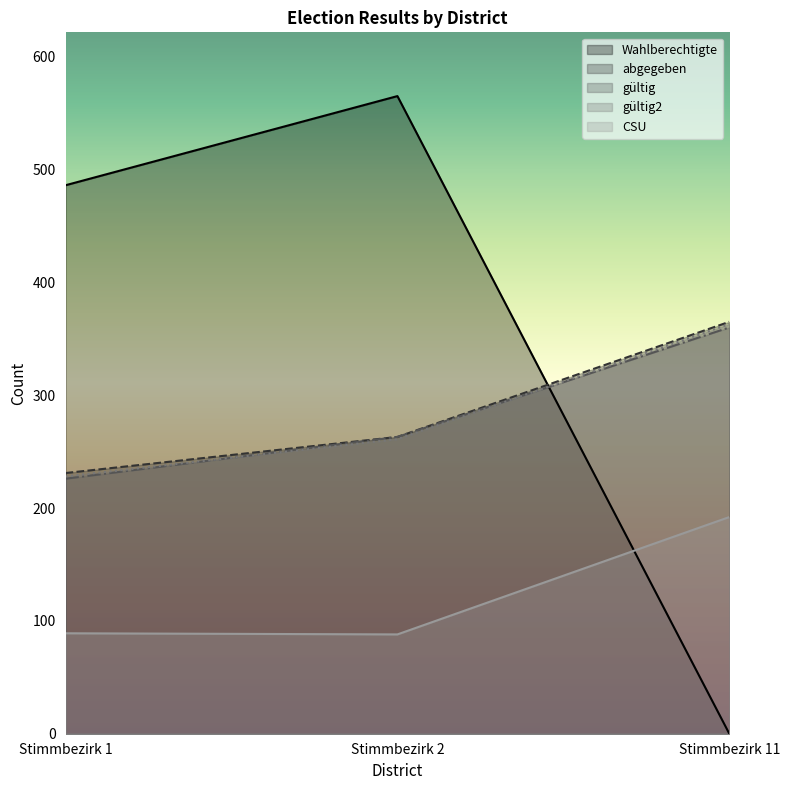

What is the spread (max minus min) of values at Stimmbezirk 1?

397